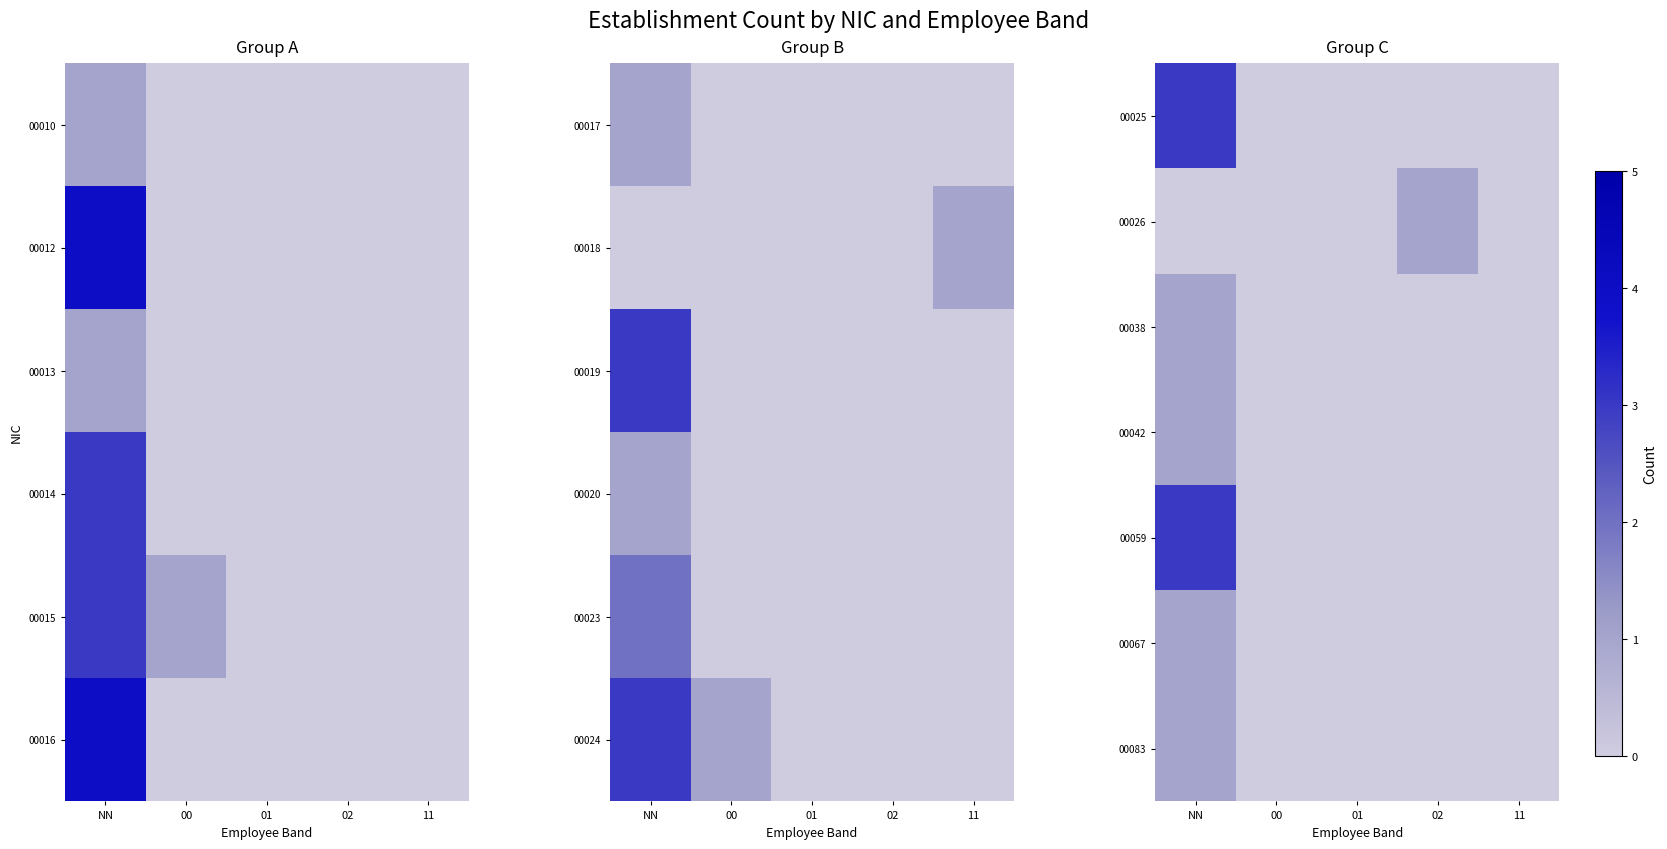

List the labels in order of 00026 value, smallest first.

NN, 00, 01, 11, 02